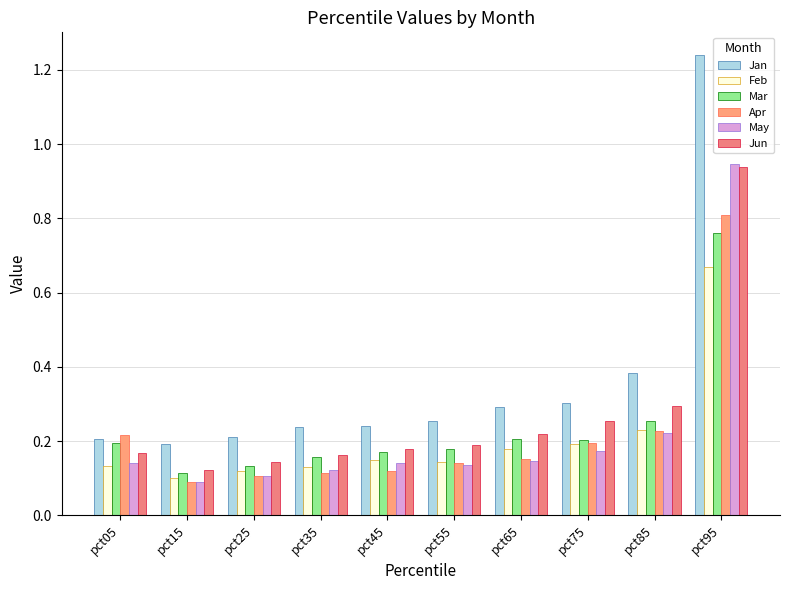

How many bars are there in total?

60